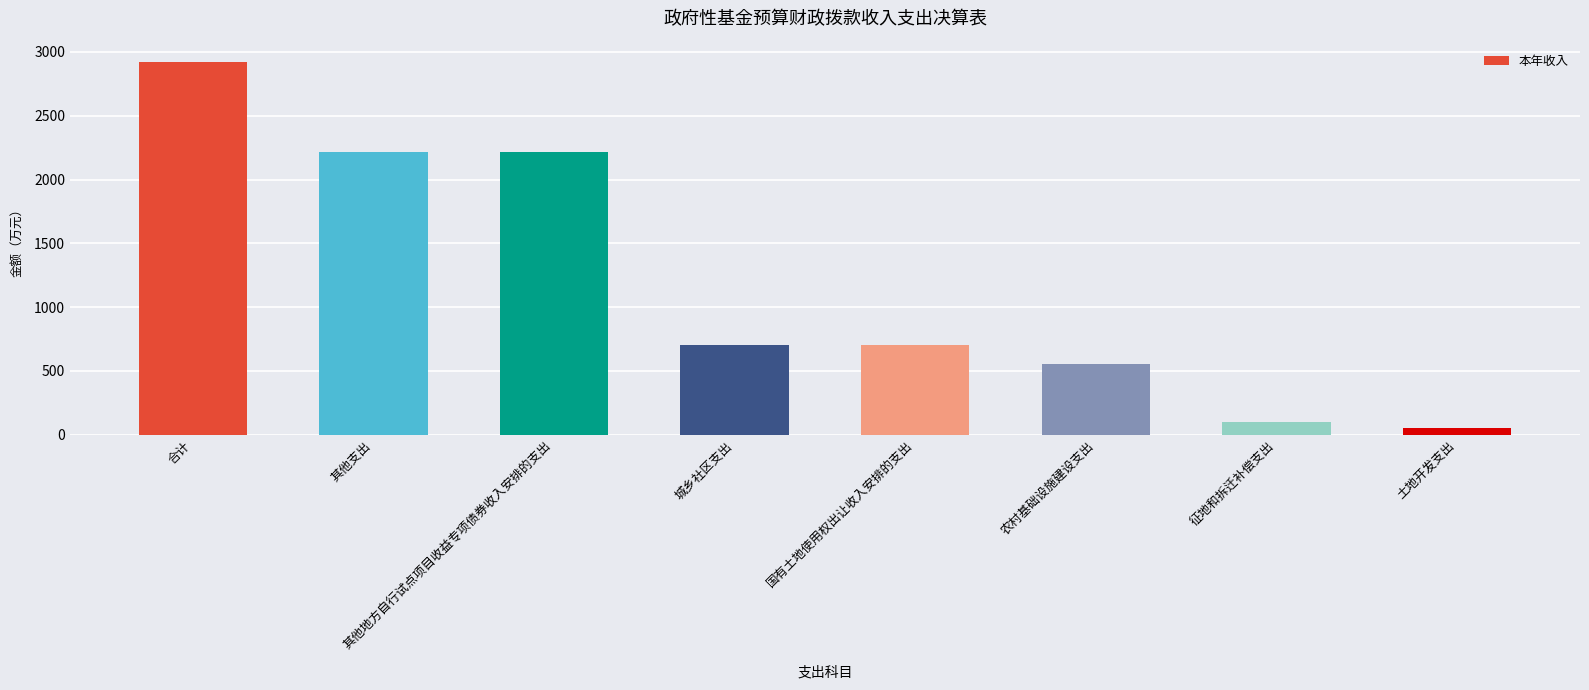

Between 征地和拆迁补偿支出 and 农村基础设施建设支出, which is larger?

农村基础设施建设支出